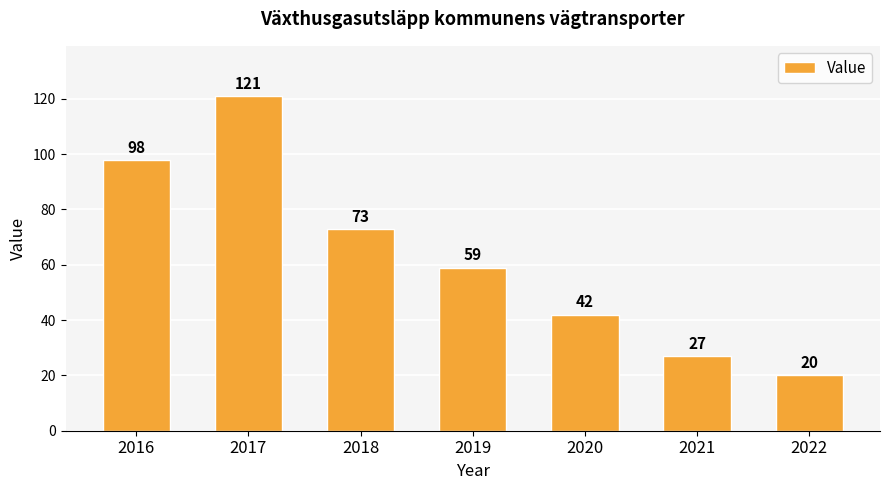

Does the chart contain any negative values?

No